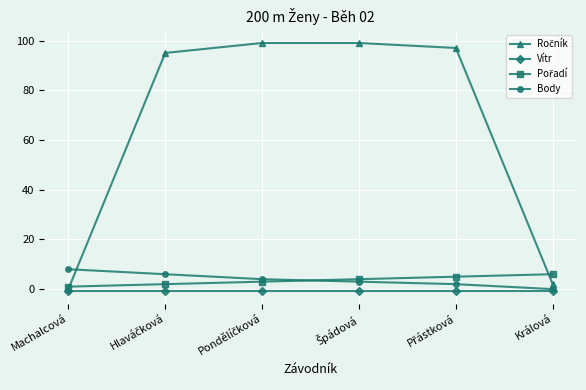

At how many categories does at least one series exceed 42?

4